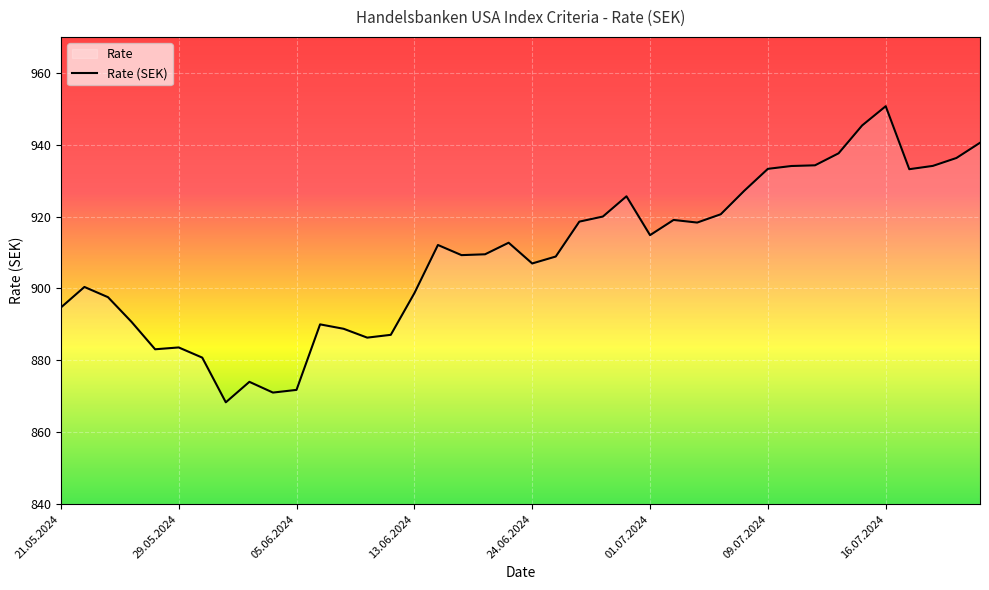

Reading right to left, extract all data points from this chart.

940.5	936.3	934.1	933.2	950.7	945.4	937.6	934.3	934.1	933.3	927.2	920.6	918.3	919.1	914.8	925.6	920.0	918.6	908.9	907.0	912.7	909.5	909.3	912.1	898.7	887.1	886.3	888.8	890.0	871.8	871.0	874.0	868.3	880.8	883.6	883.1	890.7	897.6	900.4	894.7